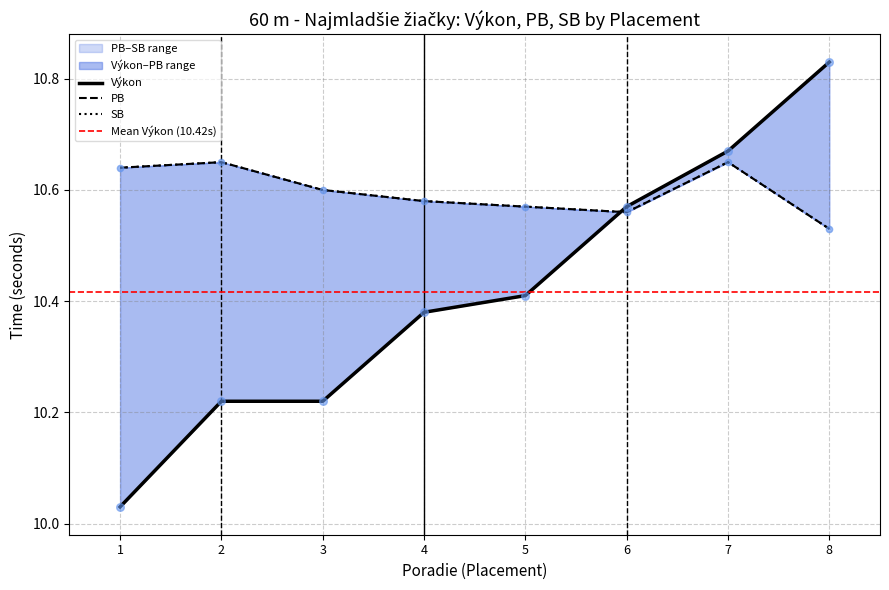

At how many categories does at least one series exceed 10?

8